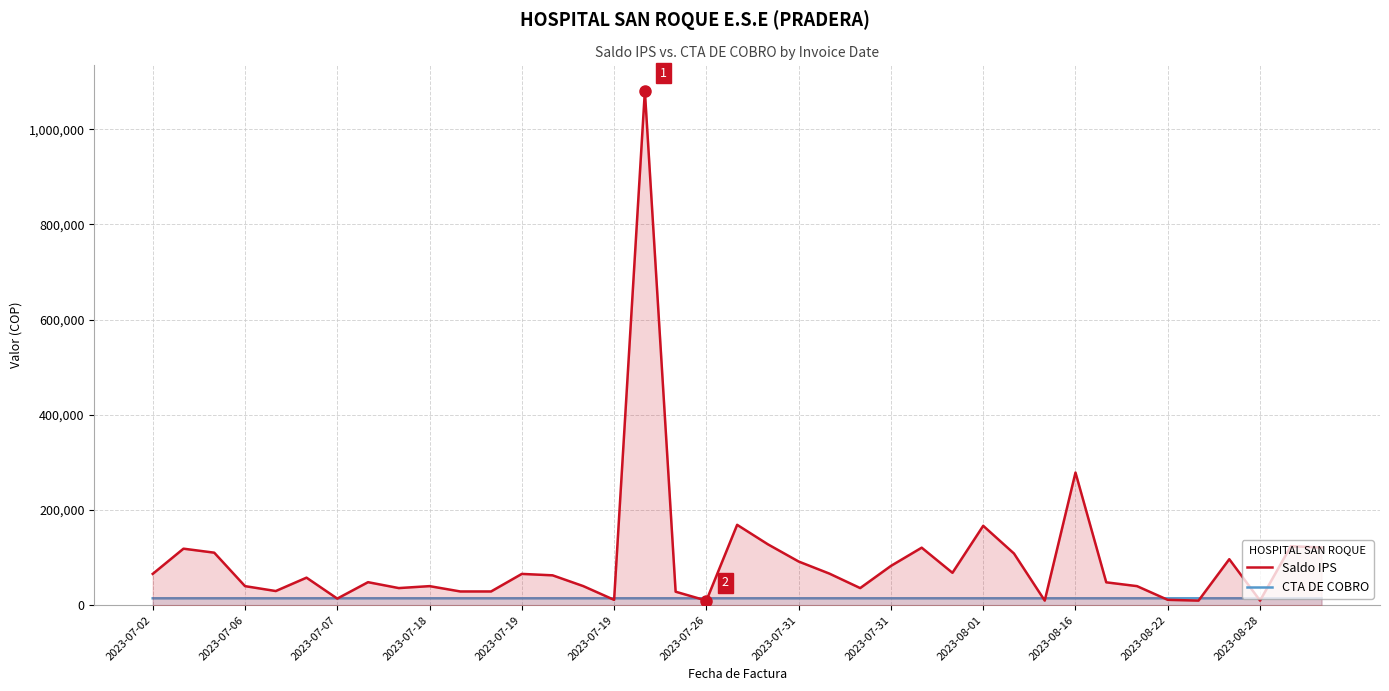

Rank the series by their maximum value, from highest to lowest.

Saldo IPS, CTA DE COBRO